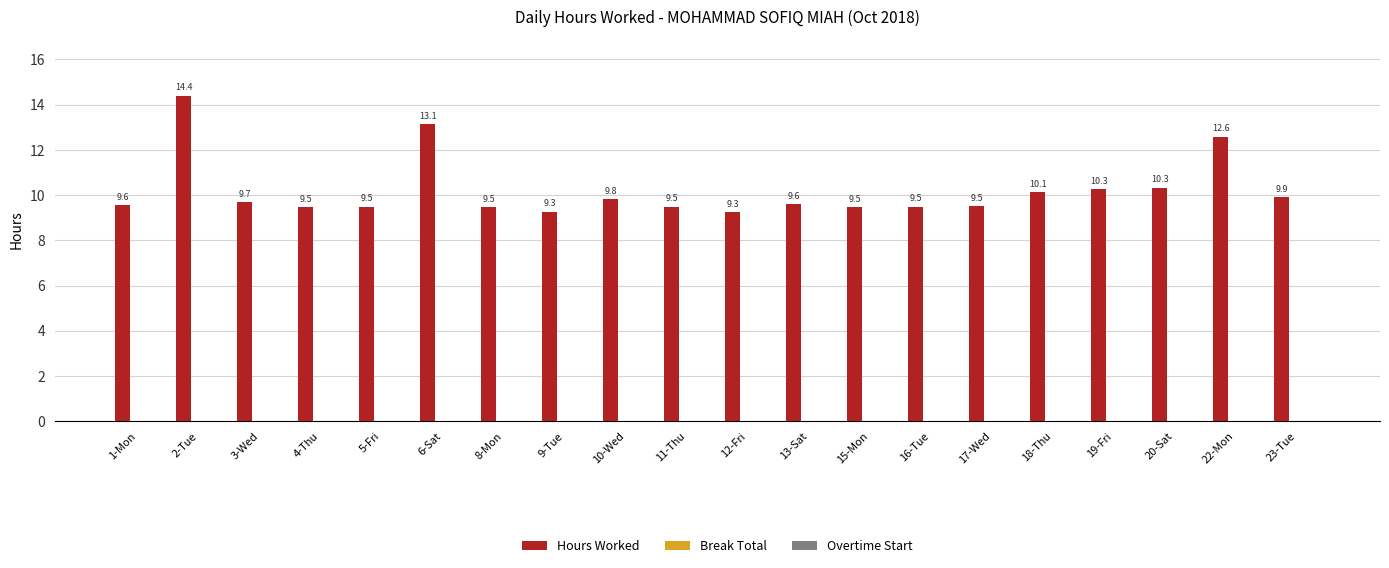

What position from the right is 5-Fri?

16